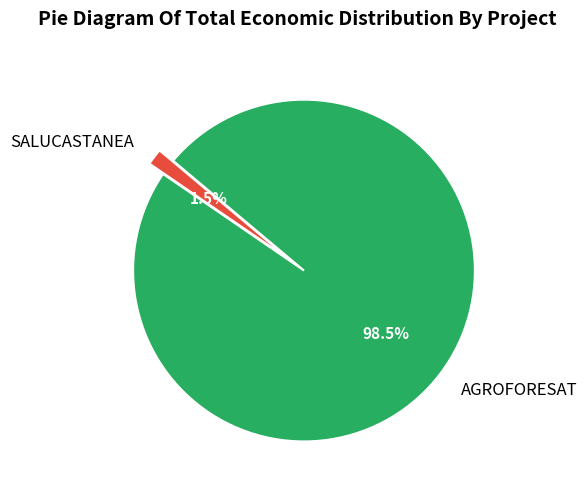

The SALUCASTANEA slice represents 7% of the pie. True or false?

False